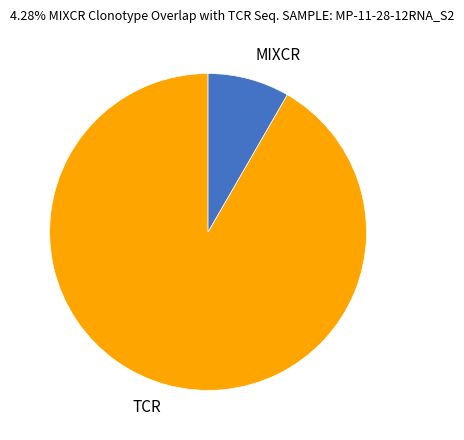

Is it true that MIXCR is 8% of the pie?

True